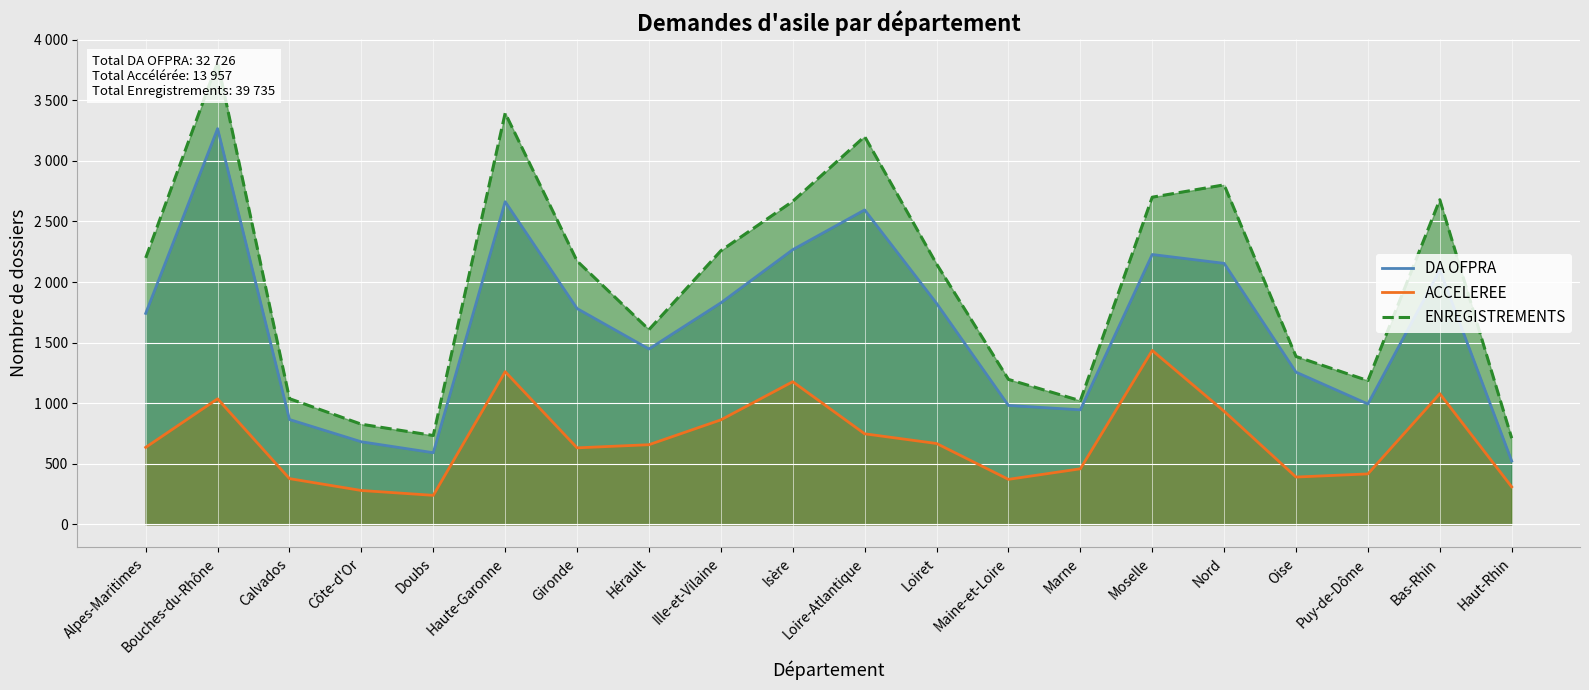

What is the value of the ACCELEREE point at the 19th from the left?

1078